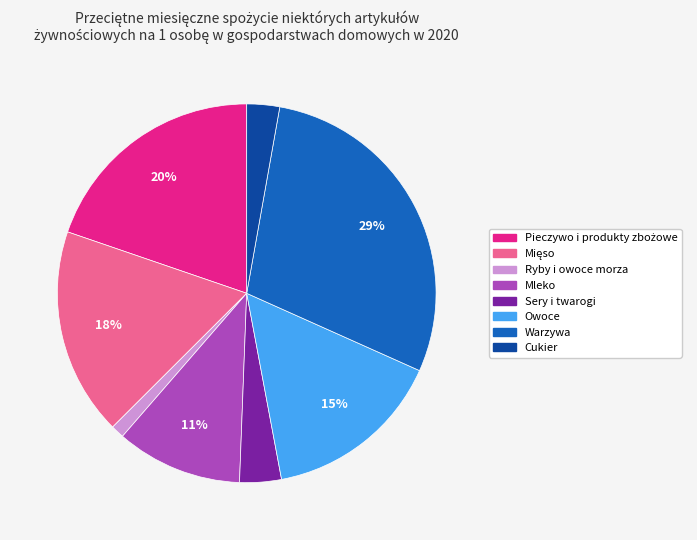

True or false: Owoce accounts for 15% of the total.

True